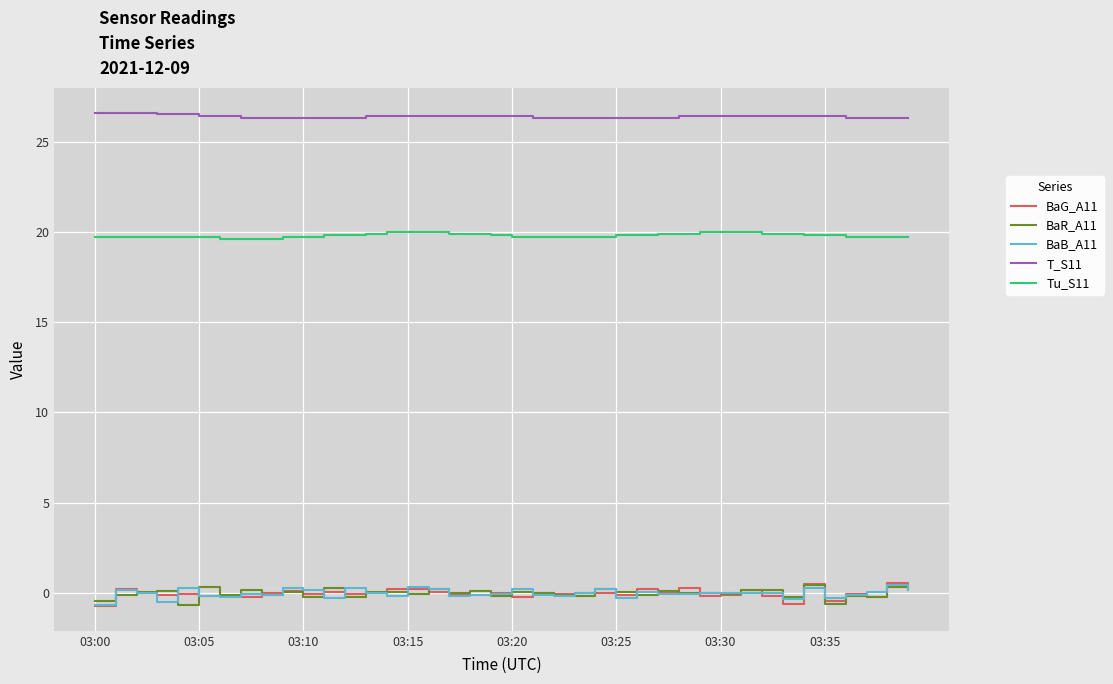

Which series has the largest total across all categories?

T_S11